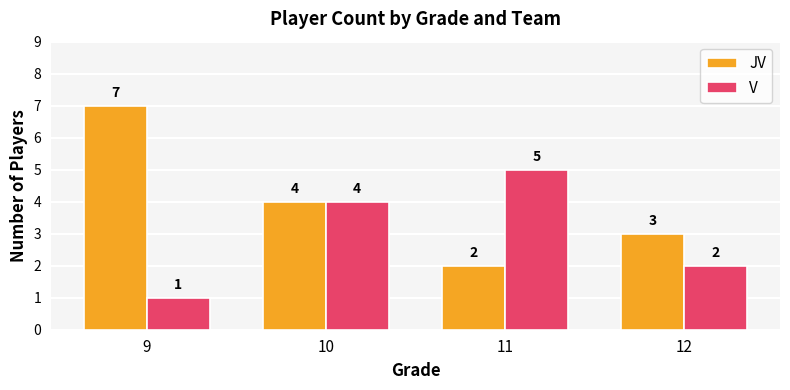

Count the V values in the range 2 to 5.

3